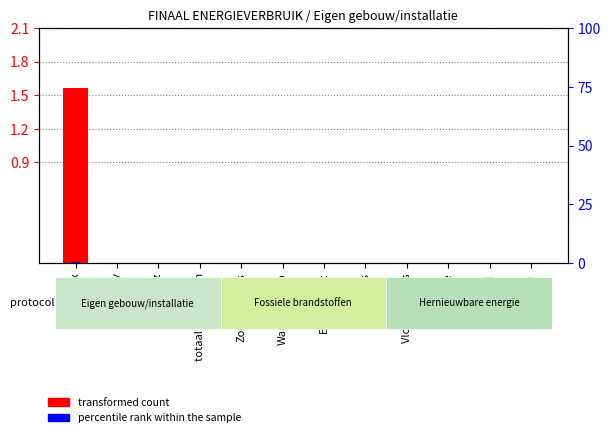

How many categories are shown in the chart?

12